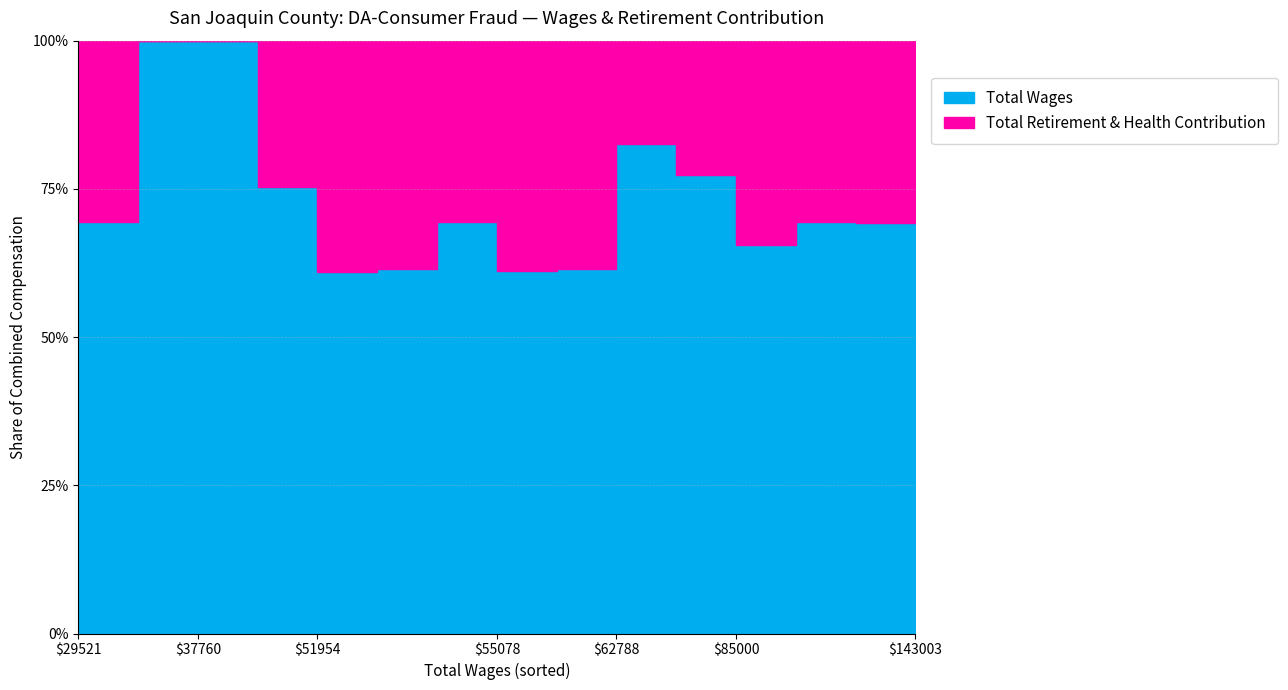

Is the value of Total Retirement & Health Contribution at 82317 greater than the value of Total Wages at 85000?

No